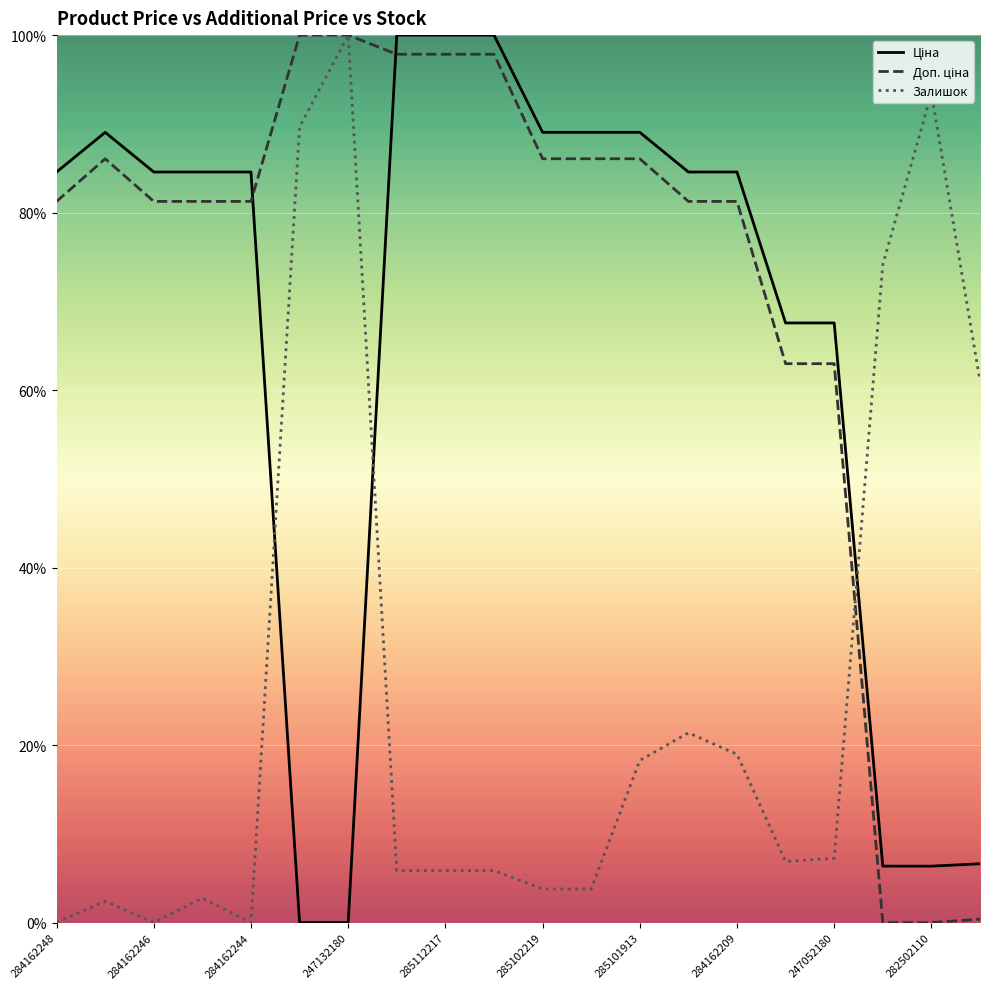

Is it true that Залишок equals 5.9 at 285112217?

True